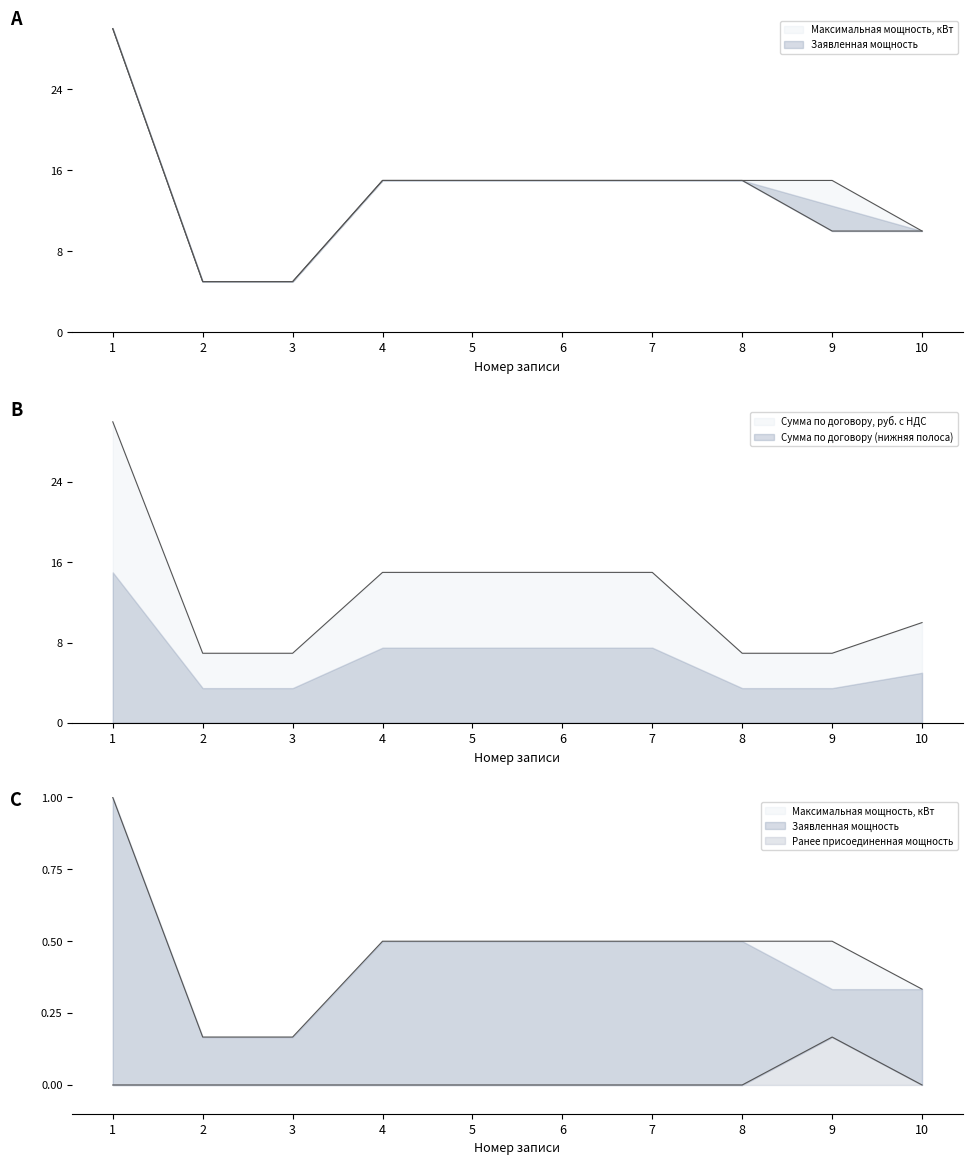

What is the greatest value displayed?

30.0